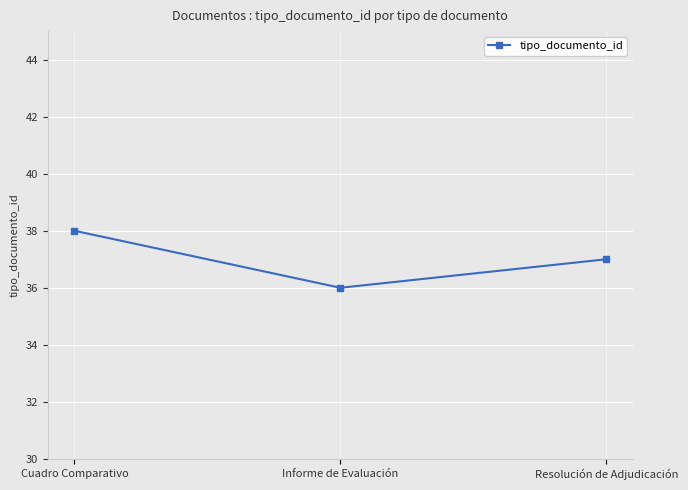

Reading left to right, what are all the values shown in this chart?

38	36	37